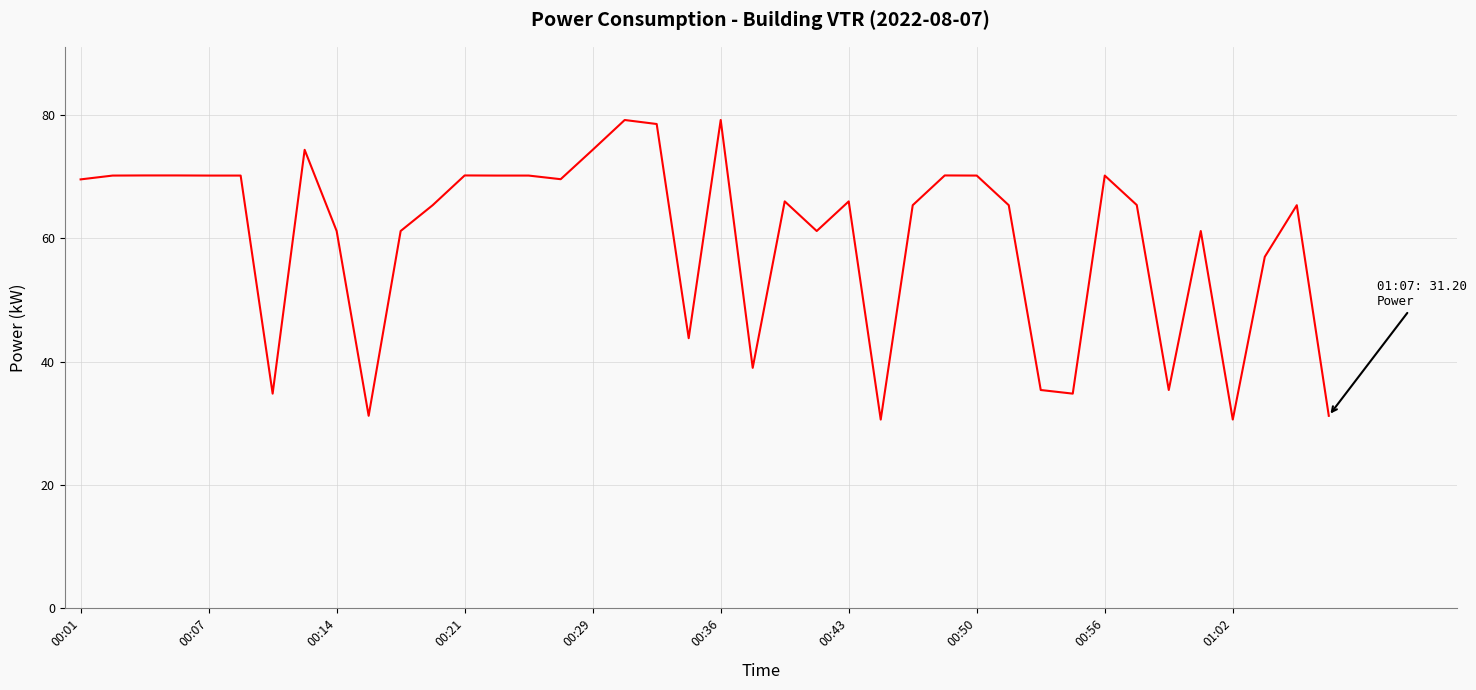

What is the difference between the maximum and minimum values?

48.6